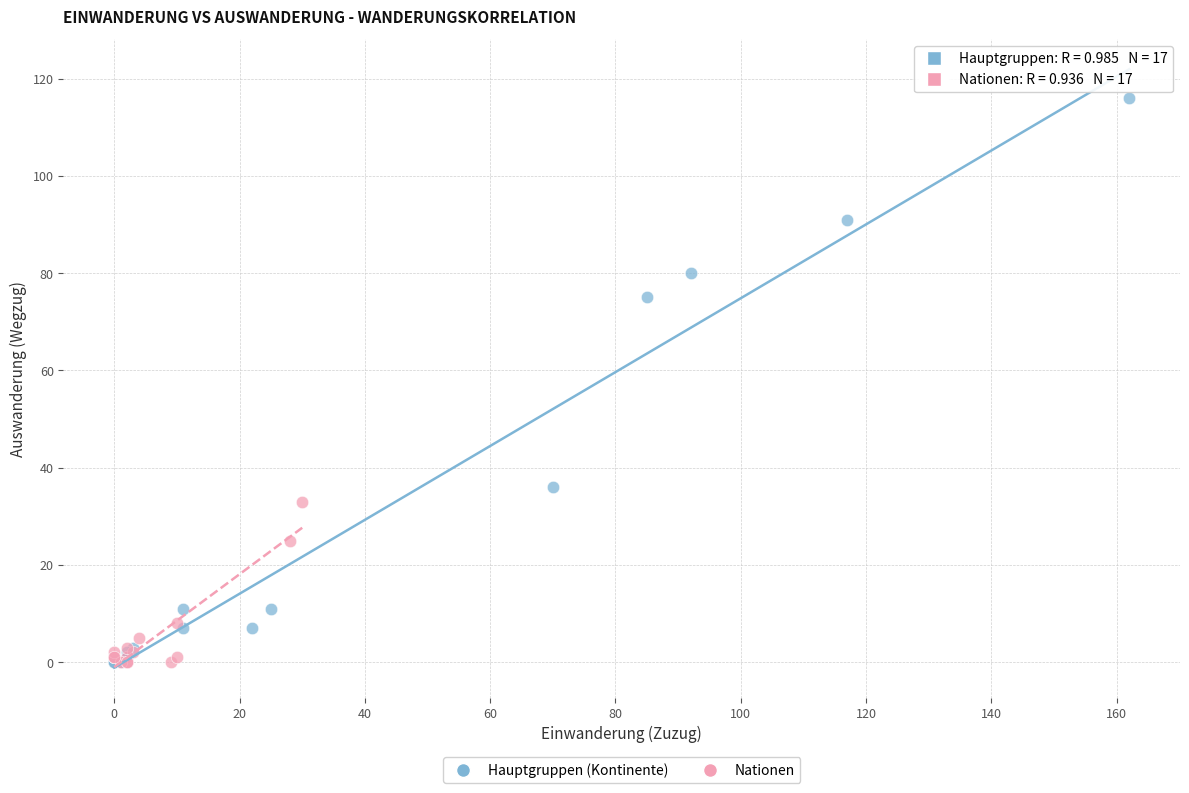

Which series reaches the maximum Y coordinate?

Hauptgruppen (Kontinente)